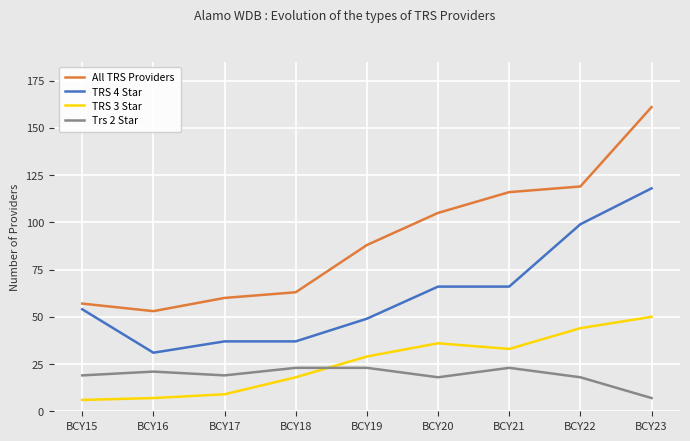

At BCY22, list the series in order from largest to smallest.

All TRS Providers, TRS 4 Star, TRS 3 Star, Trs 2 Star